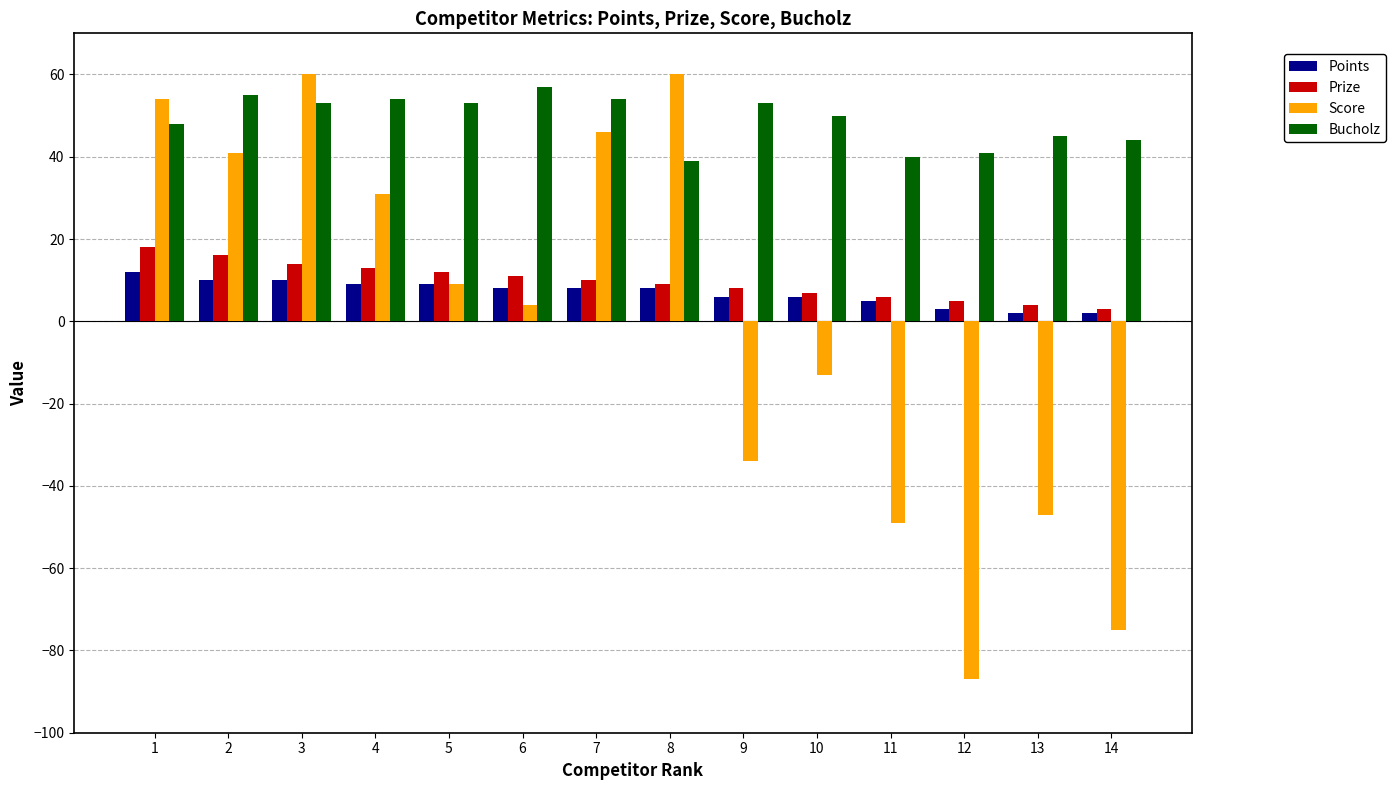

What is the value of the Bucholz bar at the 10th from the left?

50